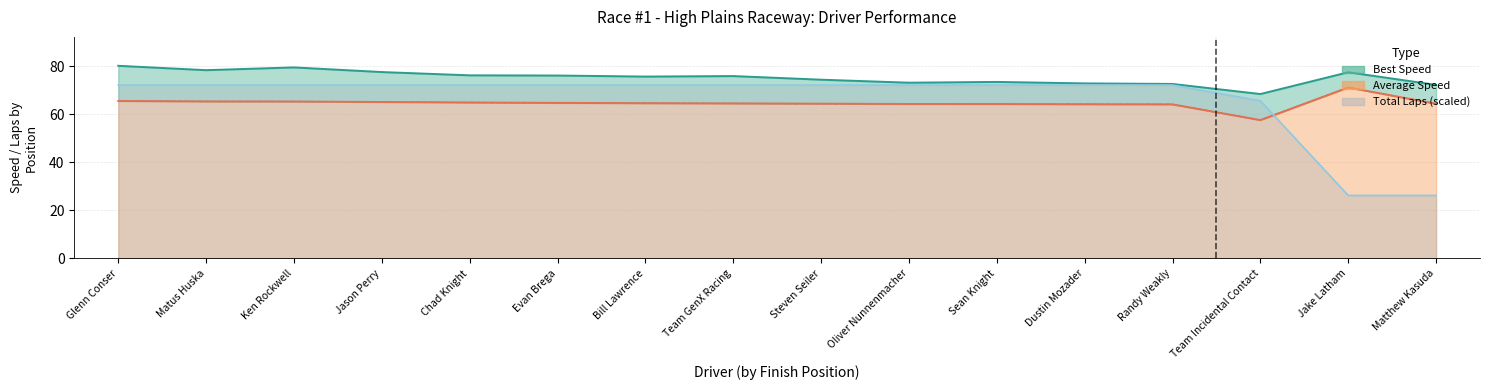

Where does the Average Speed series first go above 64?

Glenn Conser